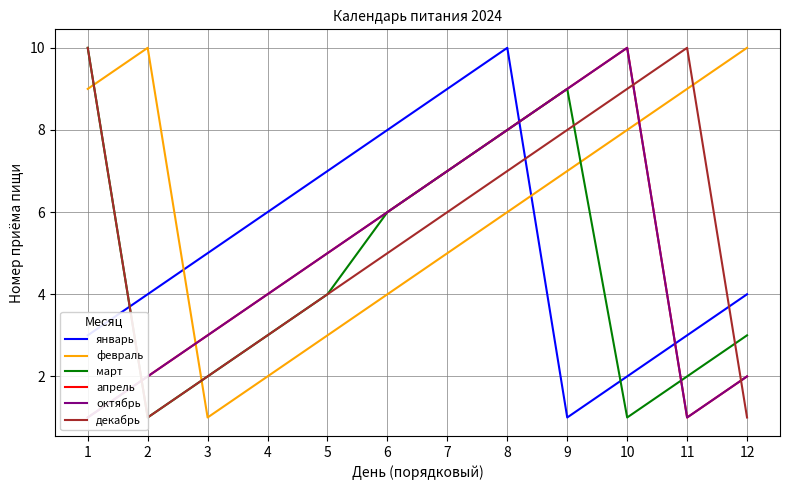

Which series ends up on top after the final intersection of октябрь and март?

март